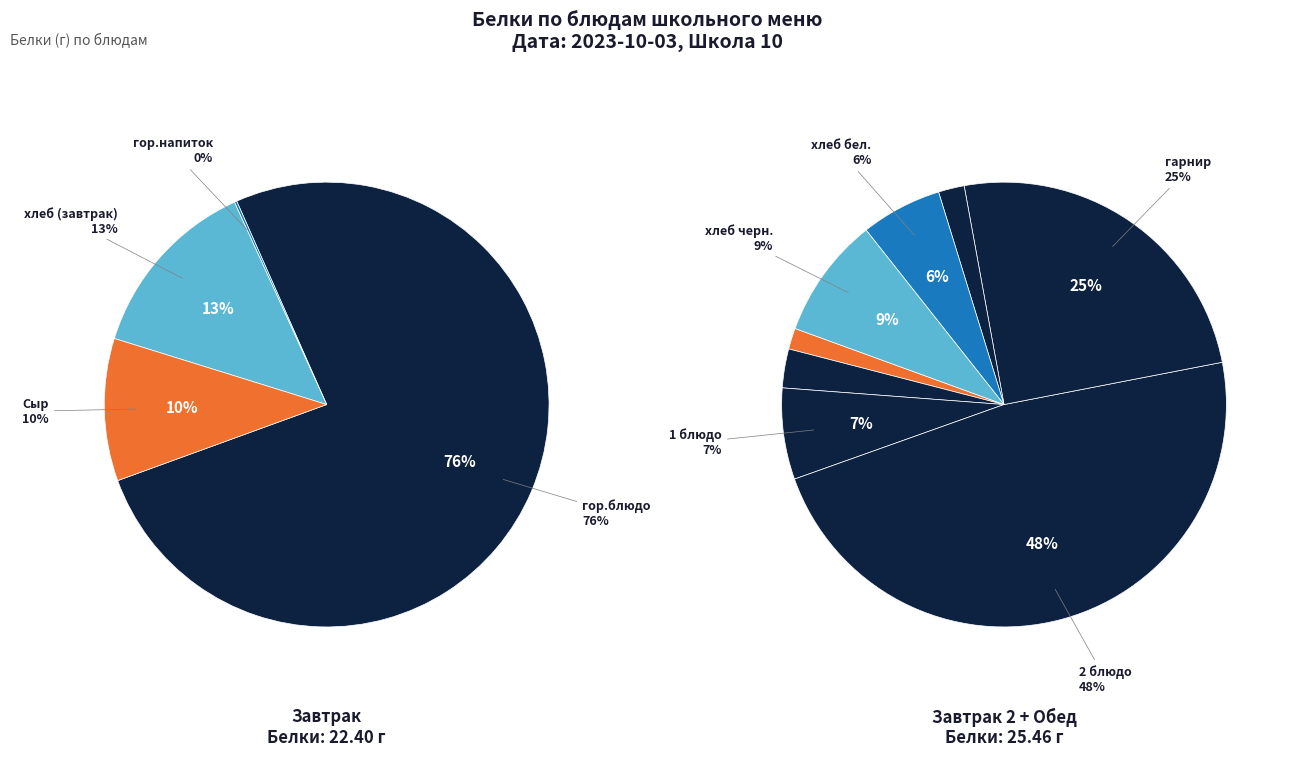

Which category has the smallest portion of the pie?

гор.напиток